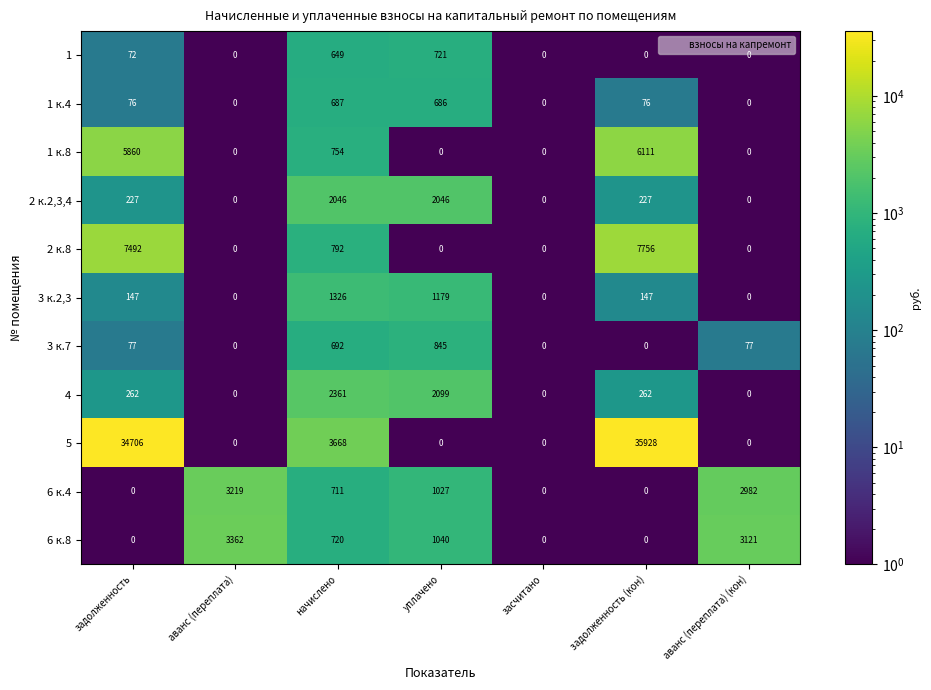

What is the sum of all 3 к.7 values?

1691